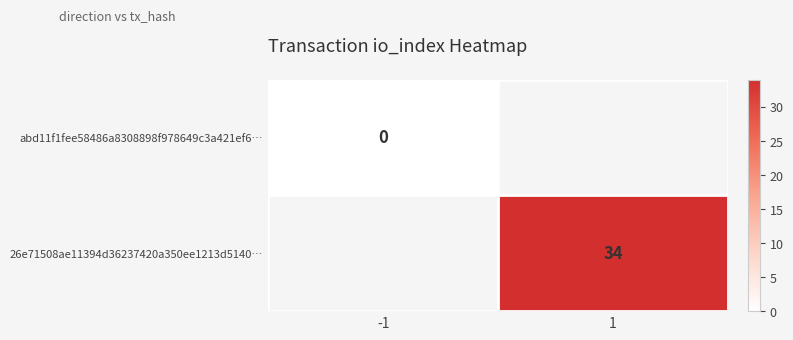

How many series are shown in this chart?

2